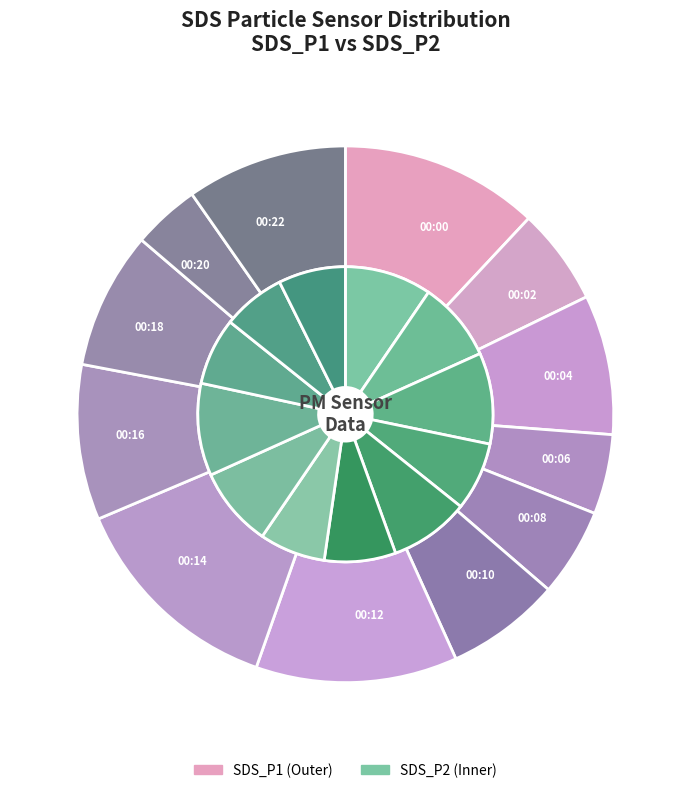

Which slice is the smallest?

00:20